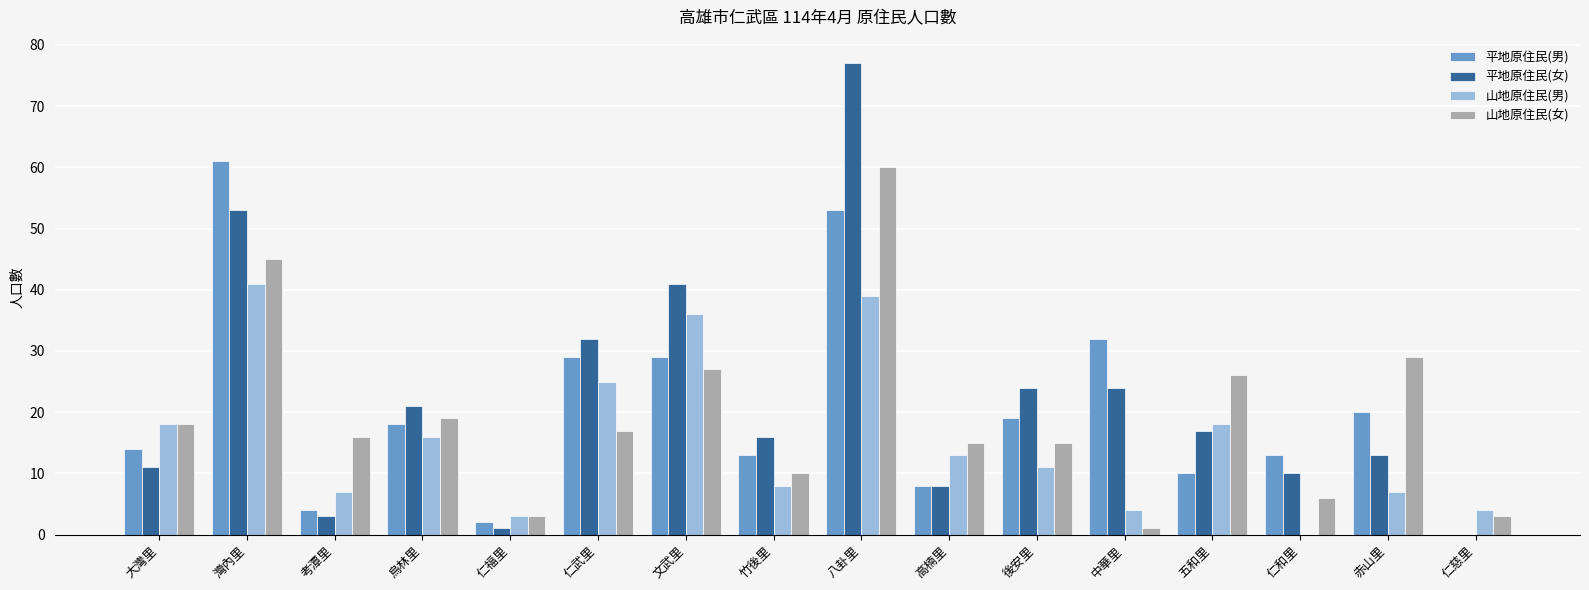

What is the difference between the 山地原住民(男) values at 灣內里 and 仁和里?

41